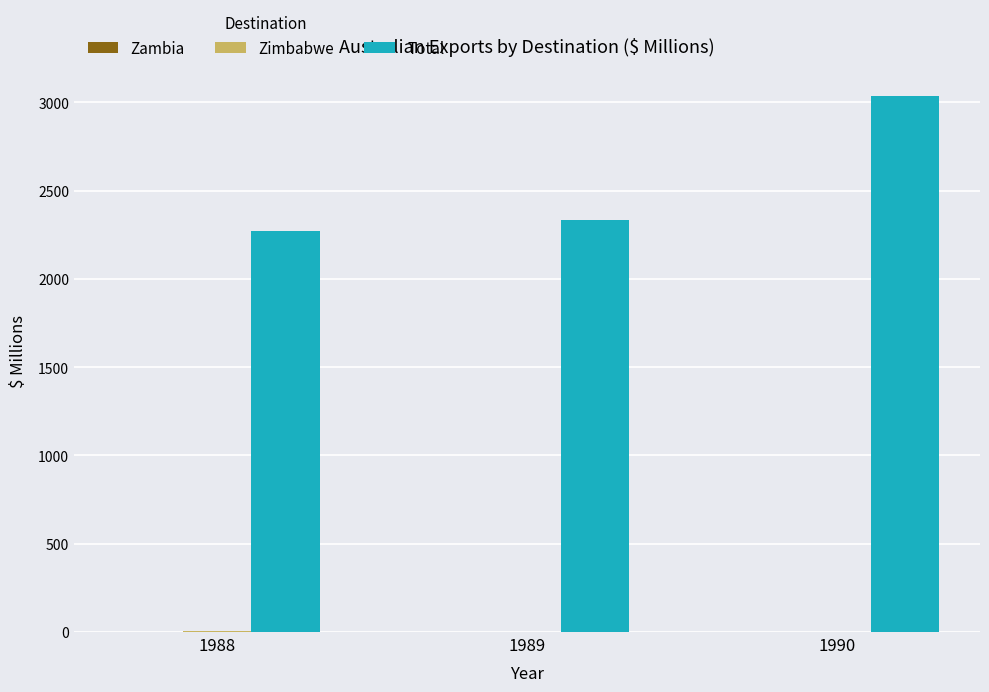

What is the sum of all Total values?

7641